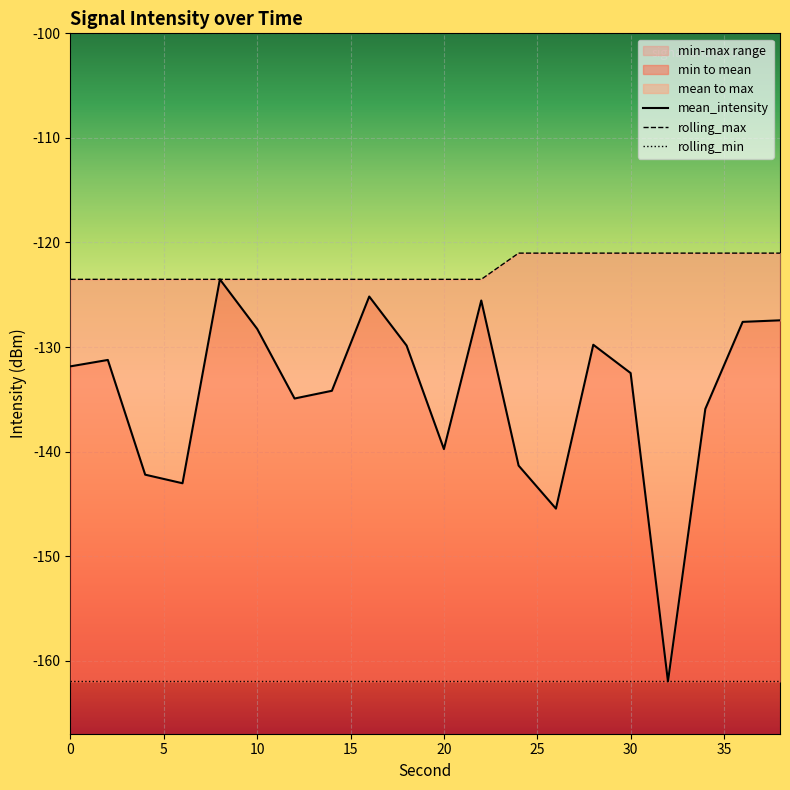

What is the average value of the mean_intensity series?

-134.6